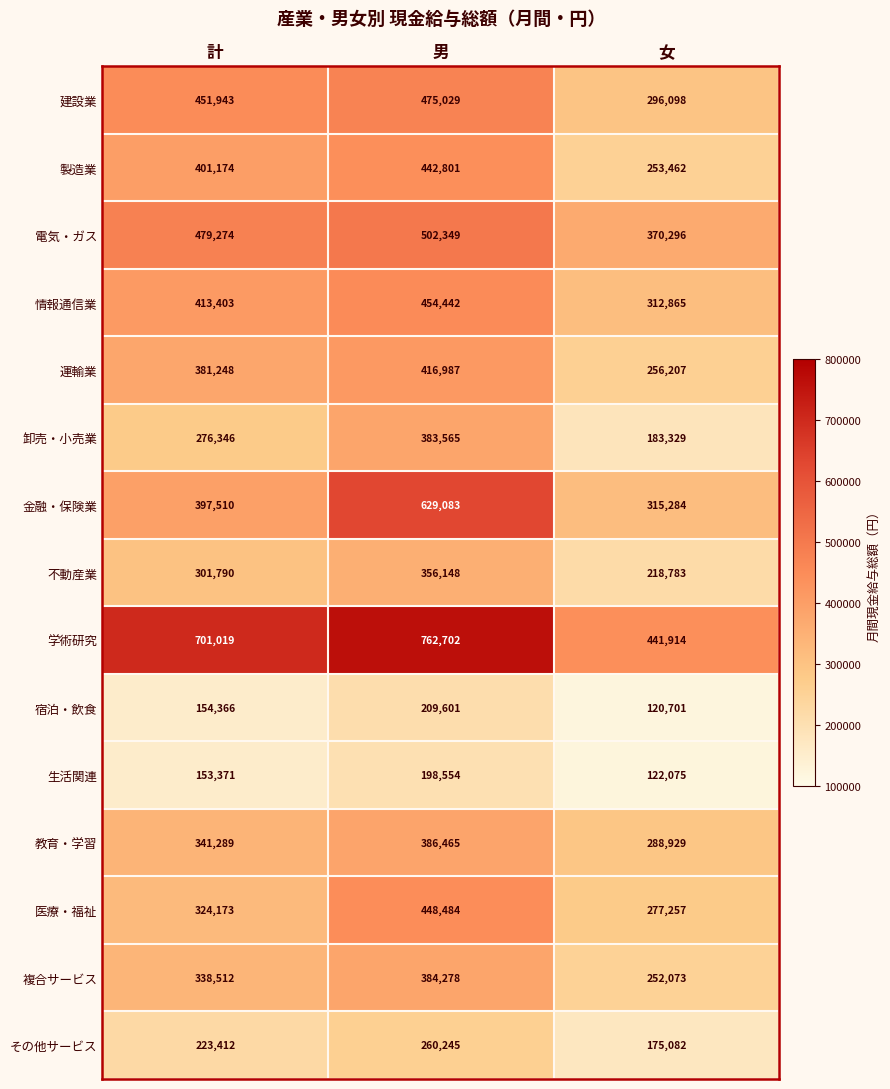

Which series has the largest range (max minus min)?

学術研究